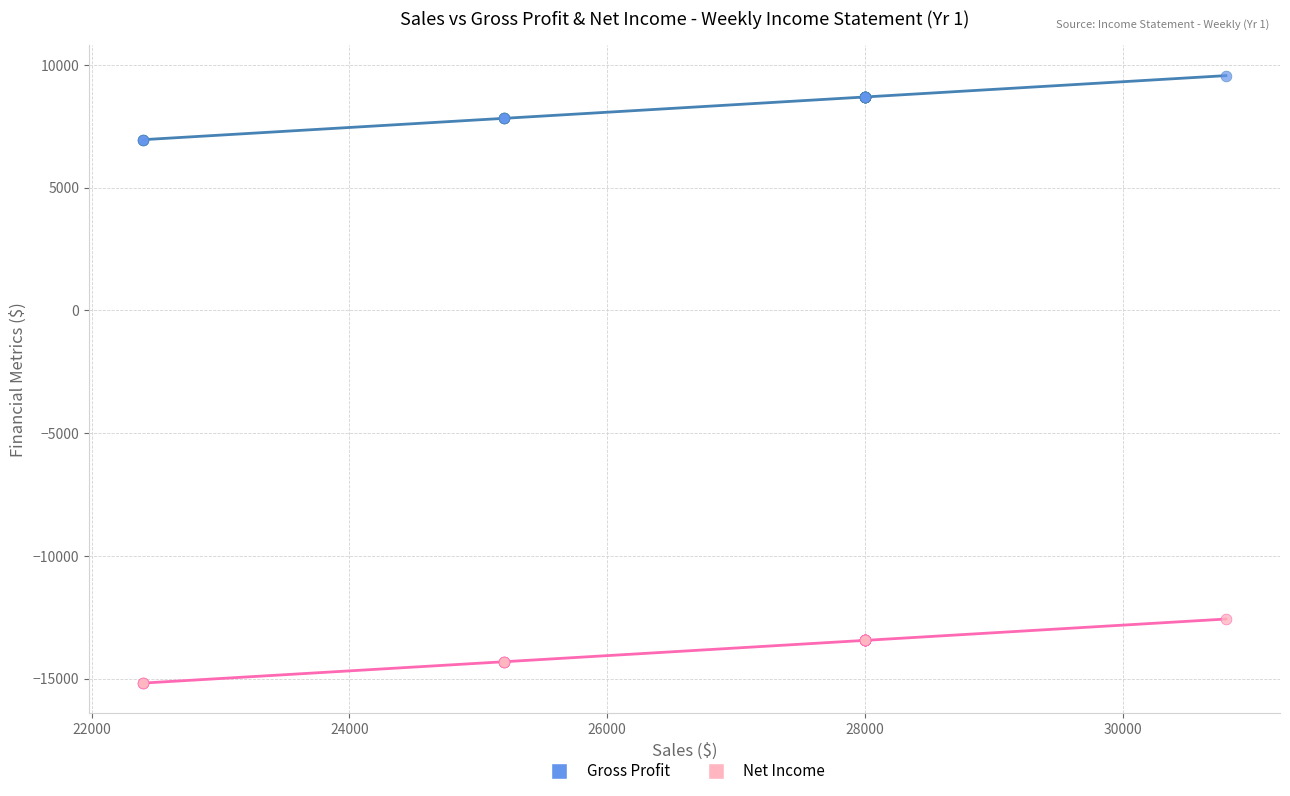

What is the X range (max minus min) for the scatter plot?

8400.0